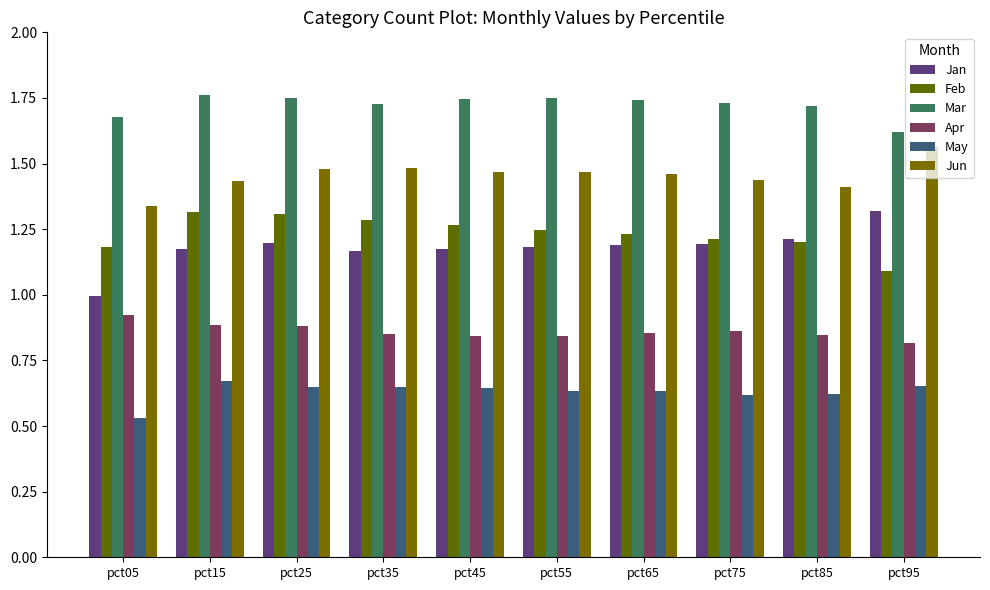

What are all the series names shown in the legend?

Jan, Feb, Mar, Apr, May, Jun